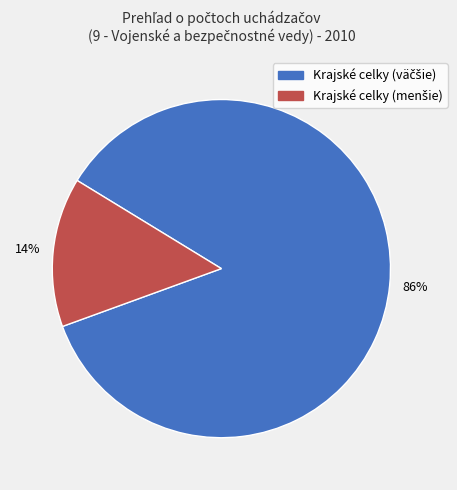

Is there any slice that represents more than half of the pie?

Yes